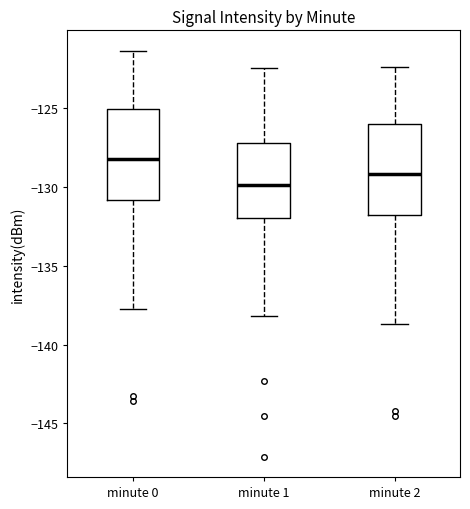

Which box has the lowest median line?

minute 1